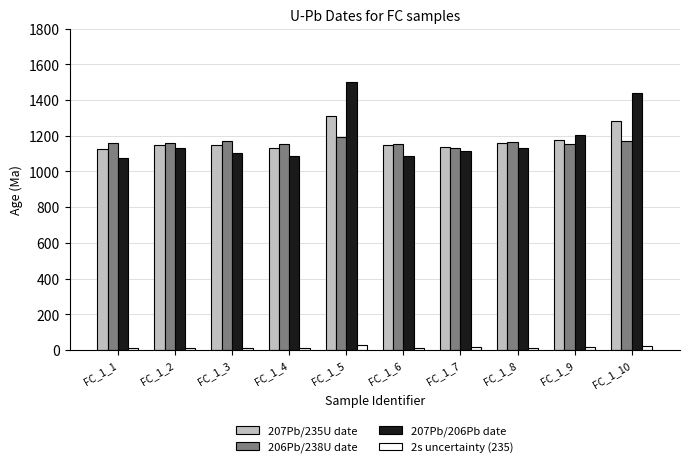

Which series has the largest range (max minus min)?

207Pb/206Pb date